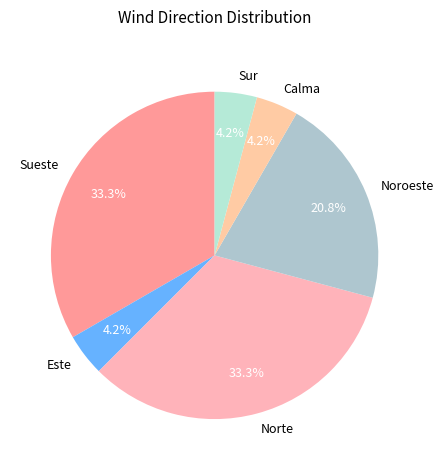

Approximately how many times larger is the value at Este compared to Calma?

1.0